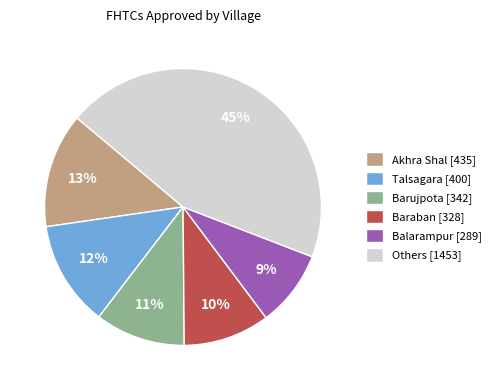

Is the sum of Balarampur [289] and Baraban [328] greater than half?

No